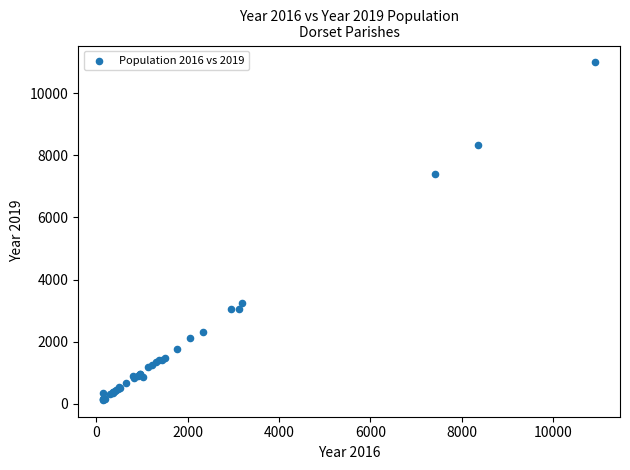

What Y value in the scatter plot is closest to 5559?

7399